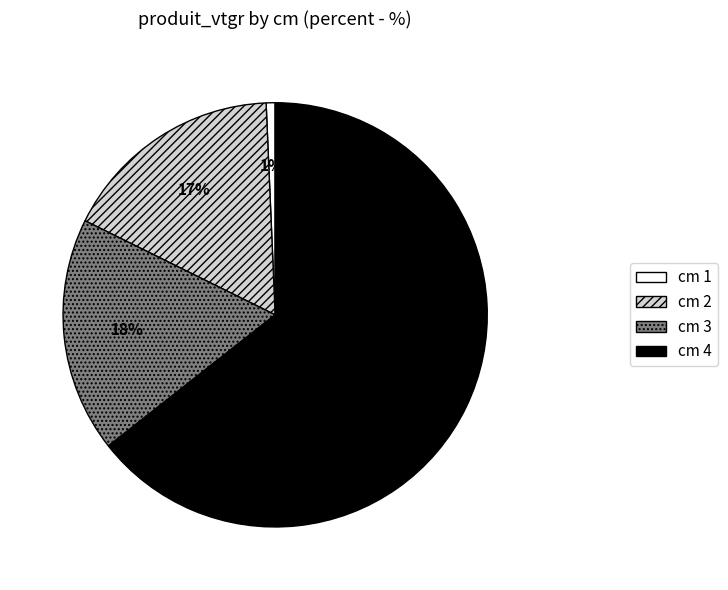

Is there any slice that represents more than half of the pie?

Yes